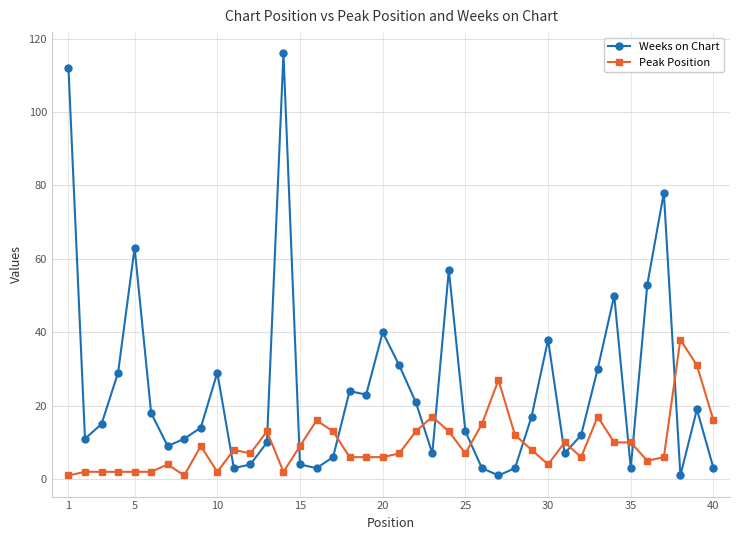

True or false: Weeks on Chart and Peak Position cross at least once.

True